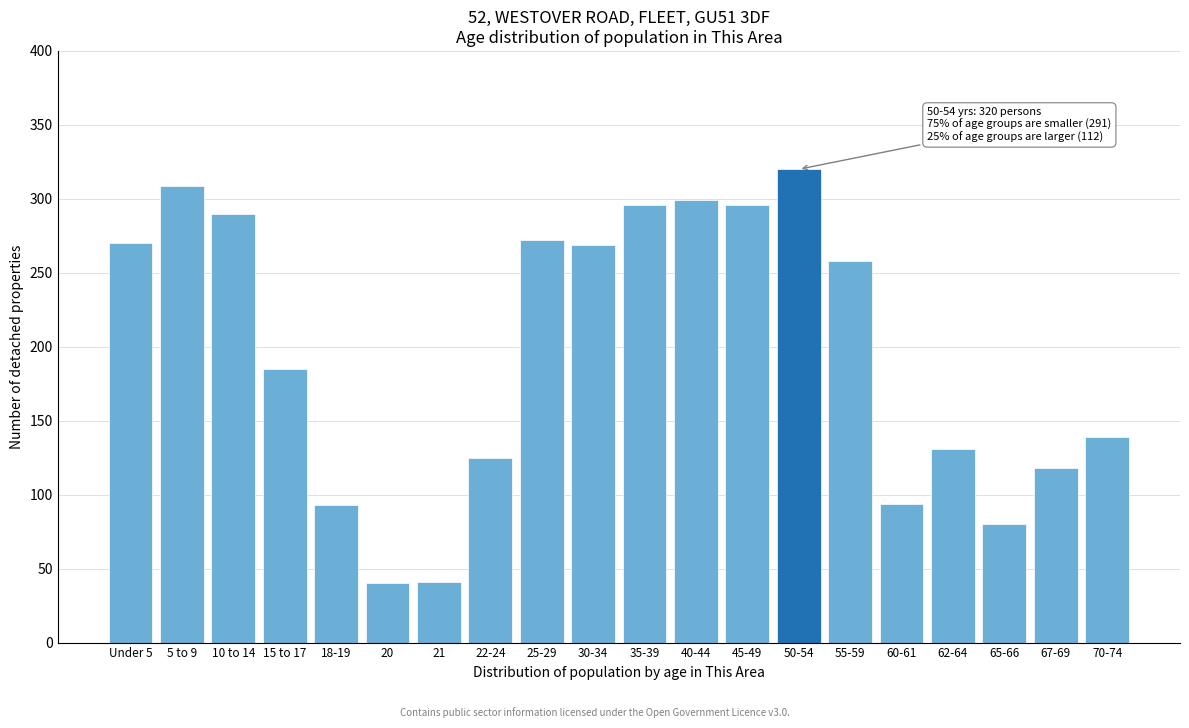

What is the label of the 2nd bar from the left?

5 to 9